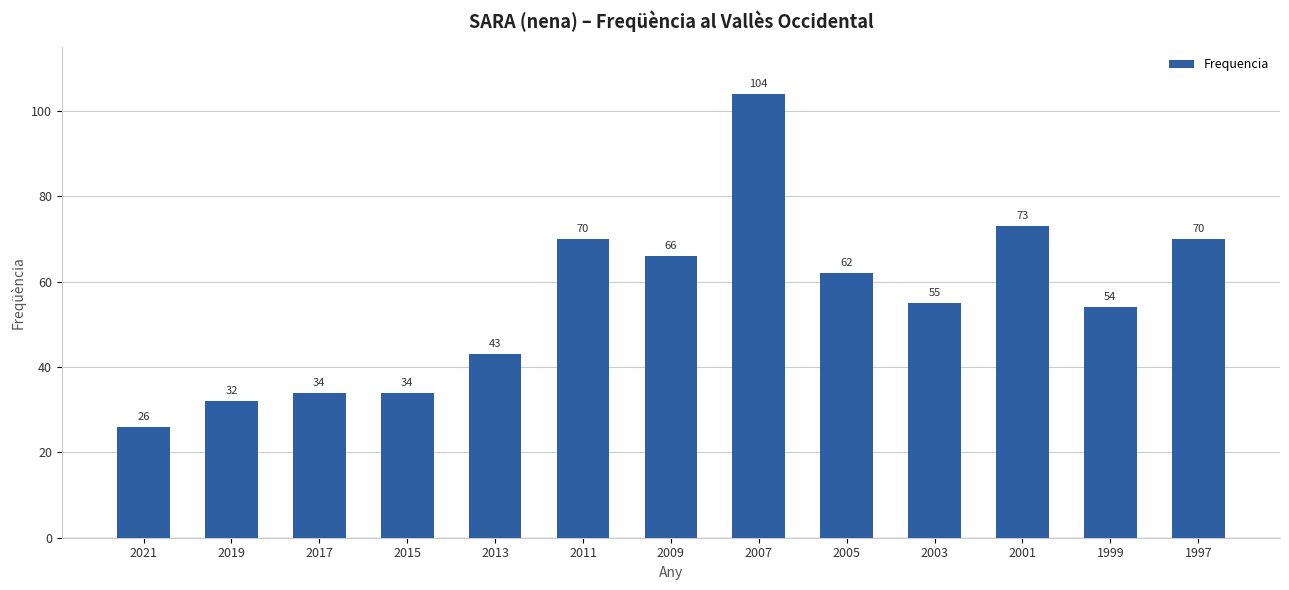

Are the bars horizontal?

No